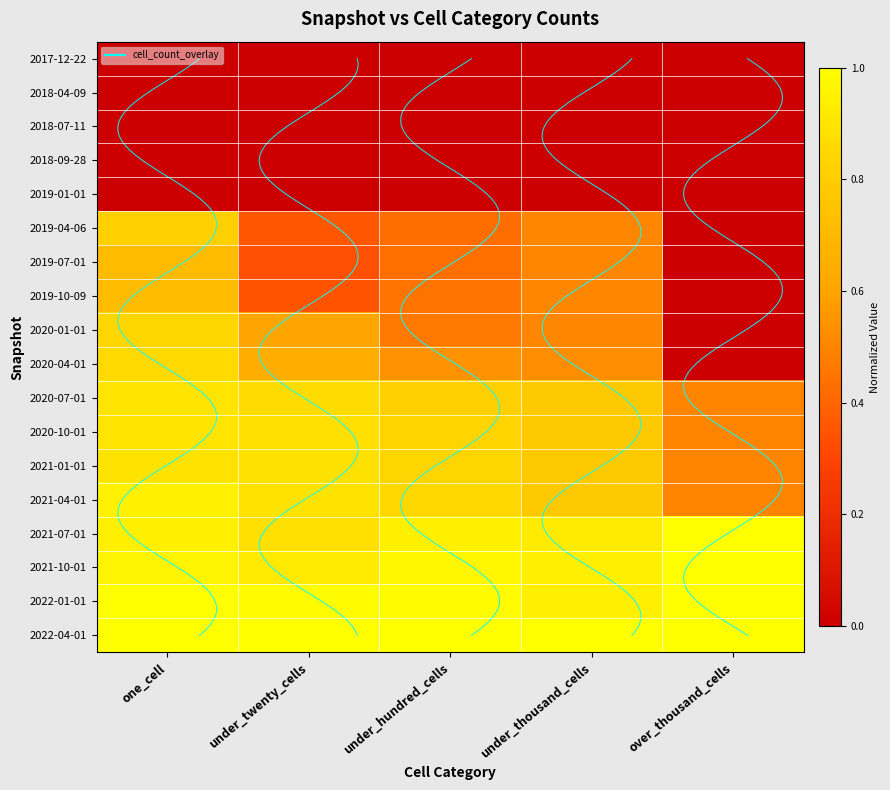

How many data points does each series have?

5